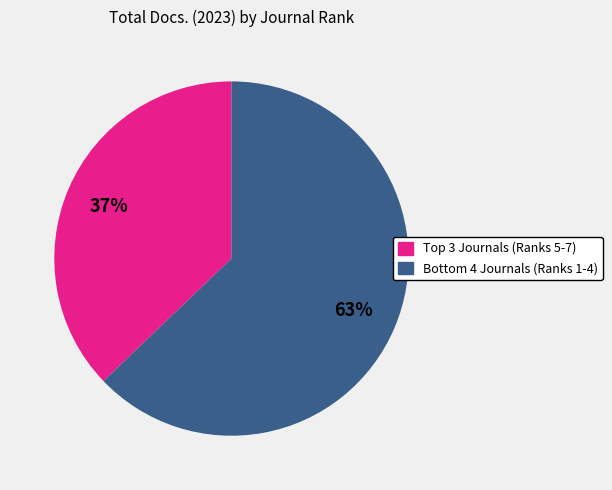

To the nearest percent, what is the average slice percentage?

50%